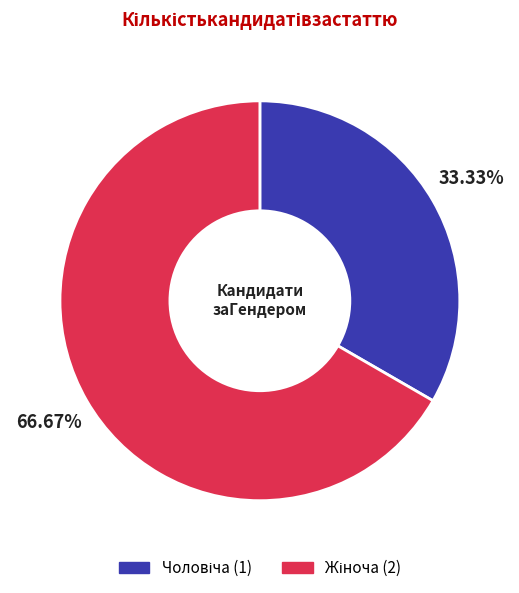

Does any single category account for the majority?

Yes